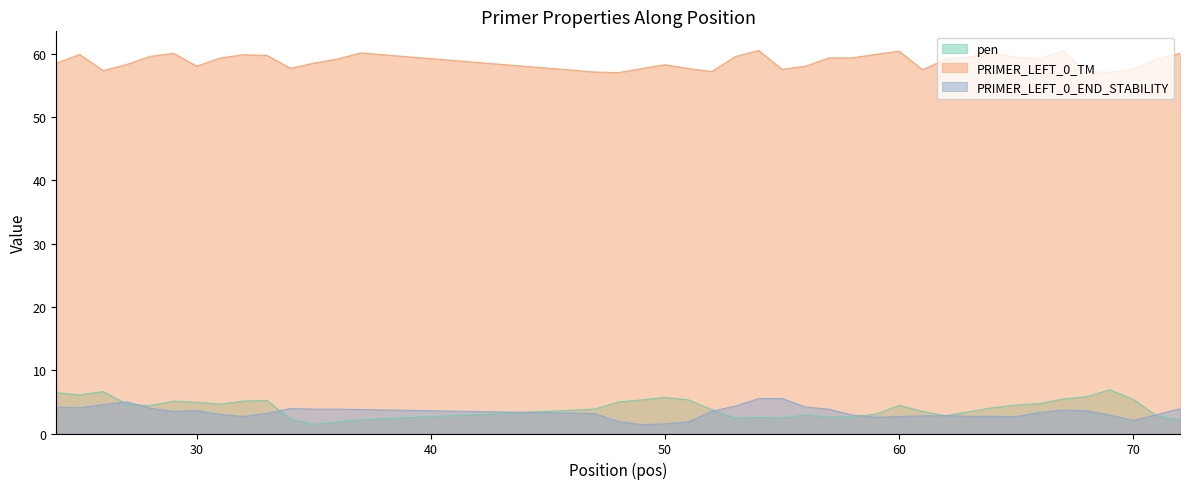

At 71, list the series in order from largest to smallest.

PRIMER_LEFT_0_TM, PRIMER_LEFT_0_END_STABILITY, pen